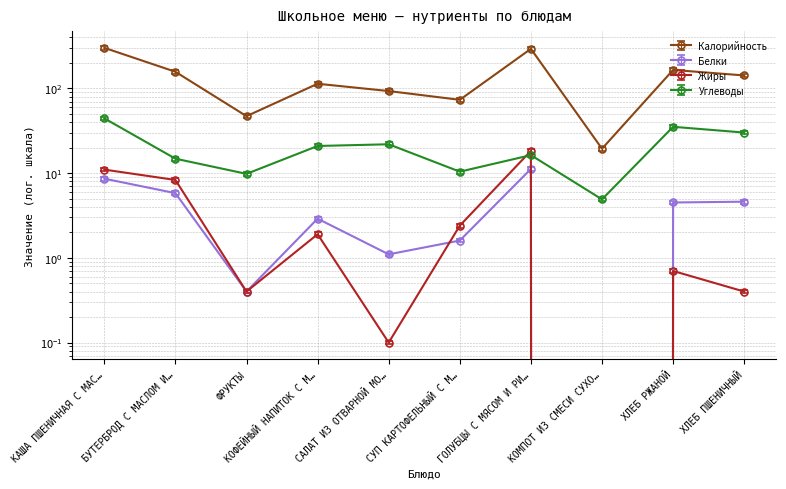

True or false: Углеводы and Калорийность intersect in this chart.

False